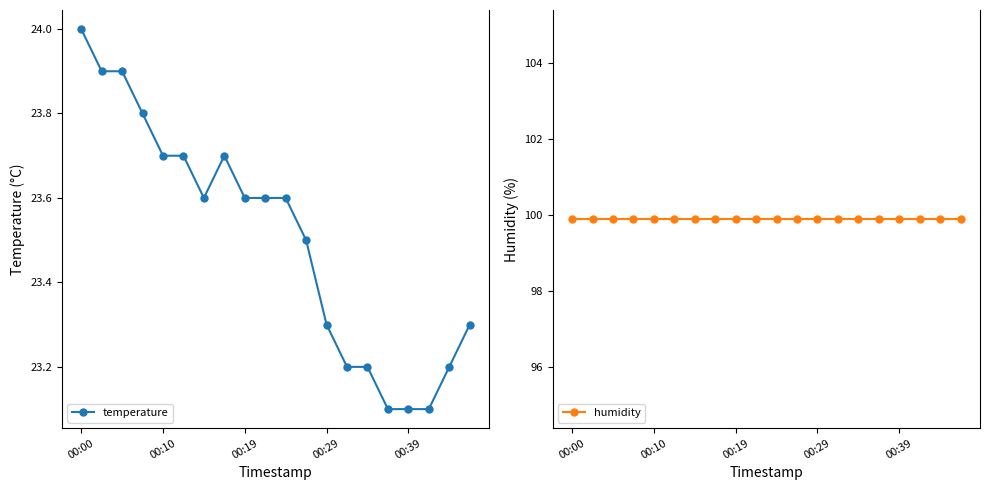

The temperature series shows 23.6 at 00:19. True or false?

True